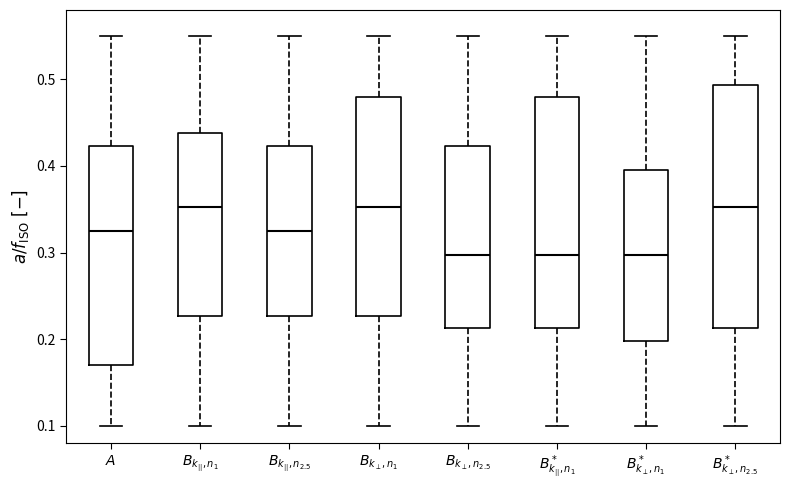

Where is the upper edge of the box for $B_{k_{||},n_1}$ on the y-axis? The values are not printed on the chart, so give them approximately, as read against the axis.

0.44